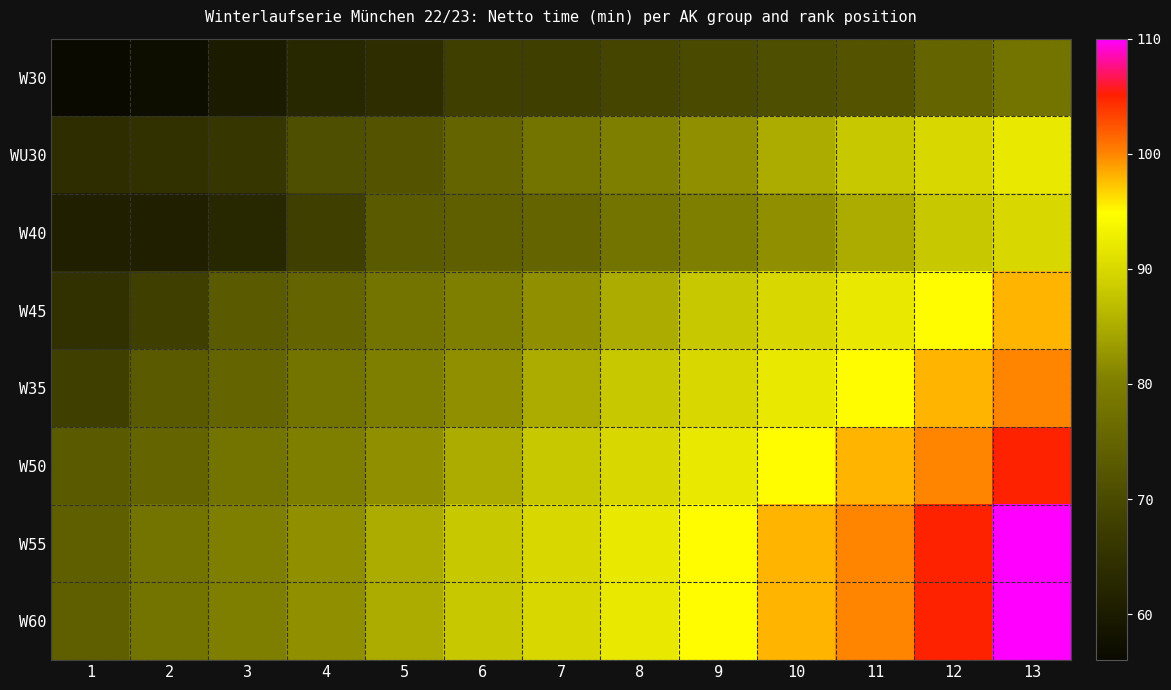

Reading left to right, what are all the values shown in this chart?

W30: 1=56	2=57	3=60	4=63	5=64	6=68	7=68	8=69	9=70	10=71	11=72	12=75	13=78
WU30: 1=64	2=65	3=66	4=71	5=72	6=75	7=78	8=80	9=82	10=85	11=88	12=90	13=92
W40: 1=61	2=61	3=63	4=68	5=73	6=74	7=75	8=78	9=80	10=82	11=85	12=88	13=90
W45: 1=65	2=68	3=73	4=75	5=78	6=80	7=82	8=85	9=88	10=90	11=92	12=95	13=98
W35: 1=68	2=73	3=75	4=78	5=80	6=82	7=85	8=88	9=90	10=92	11=95	12=98	13=100
W50: 1=73	2=75	3=78	4=80	5=82	6=85	7=88	8=90	9=92	10=95	11=98	12=100	13=105
W55: 1=74	2=78	3=80	4=82	5=85	6=88	7=90	8=92	9=95	10=98	11=100	12=105	13=110
W60: 1=74	2=78	3=80	4=82	5=85	6=88	7=90	8=92	9=95	10=98	11=100	12=105	13=110